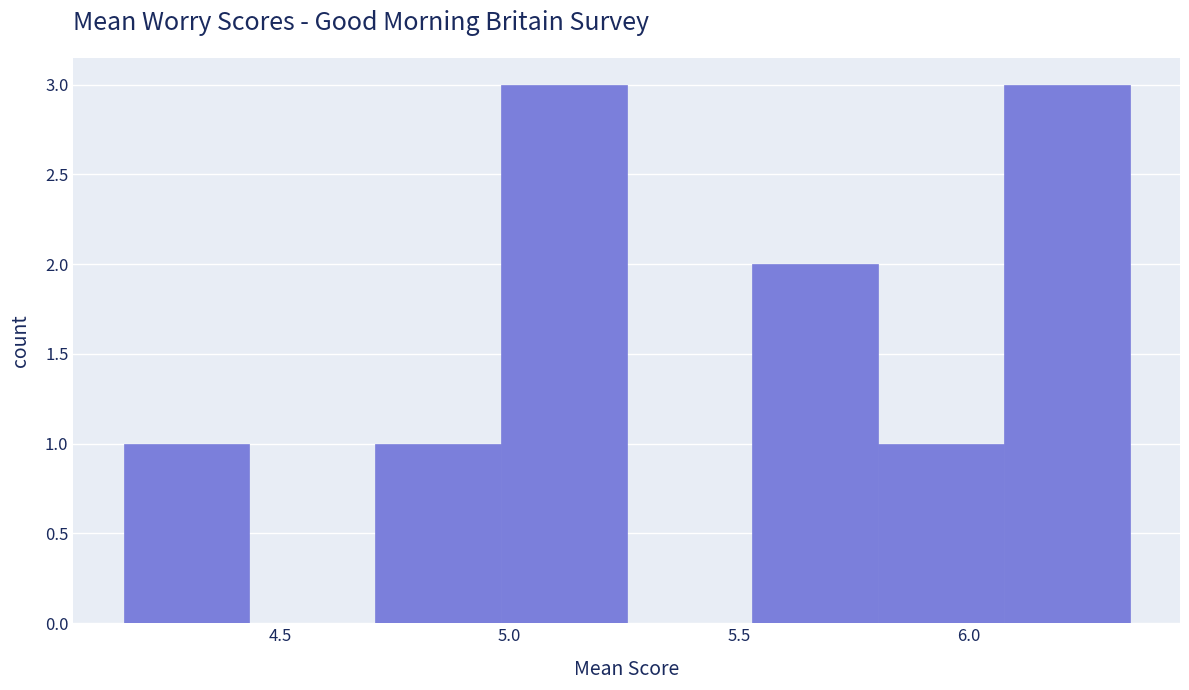

Reading left to right, transcribe this chart: for each bar, give the range it covers on the x-axis and its height. Neither the bar edges nor the heights are printed on the chart, so give them approximately, as read against the axes.

4.15 to 4.45: 1
4.45 to 4.70: 0
4.70 to 5.00: 1
5.00 to 5.25: 3
5.25 to 5.55: 0
5.55 to 5.80: 2
5.80 to 6.10: 1
6.10 to 6.35: 3